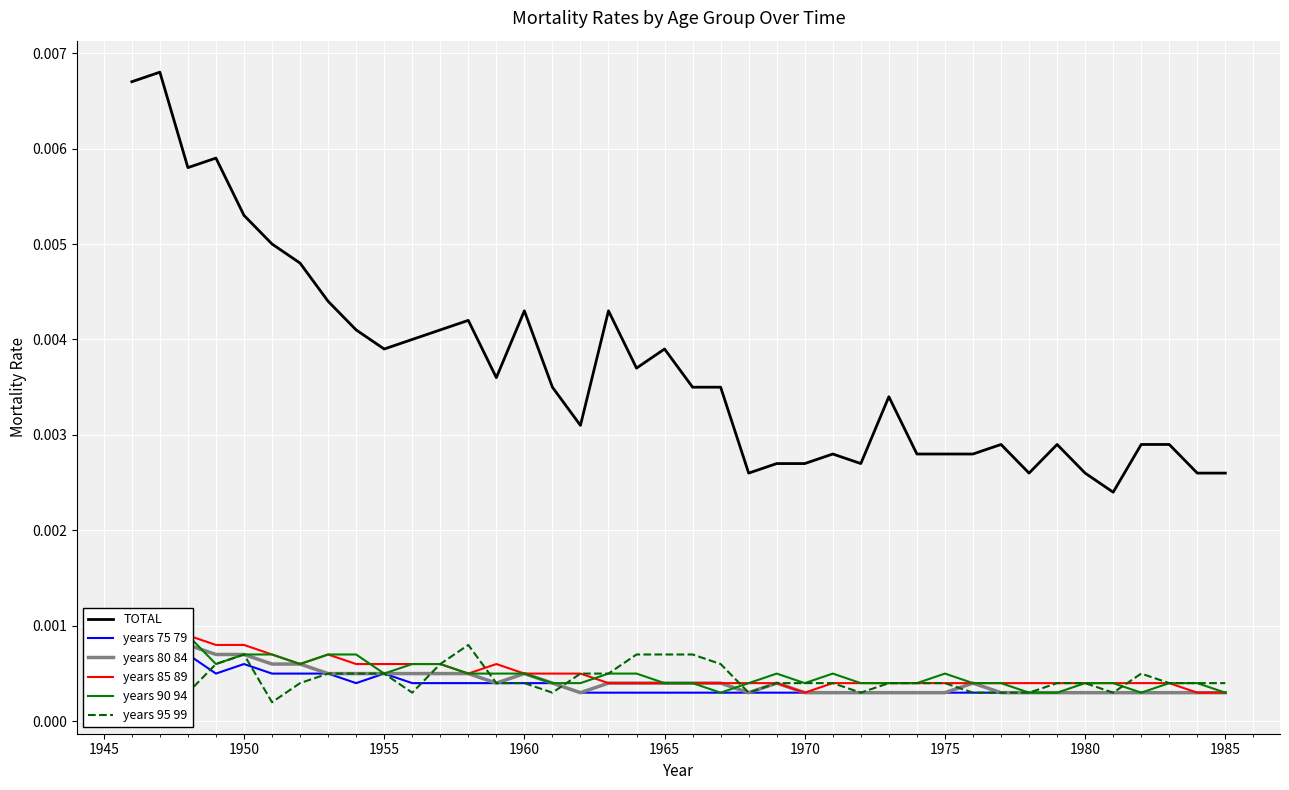

What are all the series names shown in the legend?

TOTAL, years 75 79, years 80 84, years 85 89, years 90 94, years 95 99